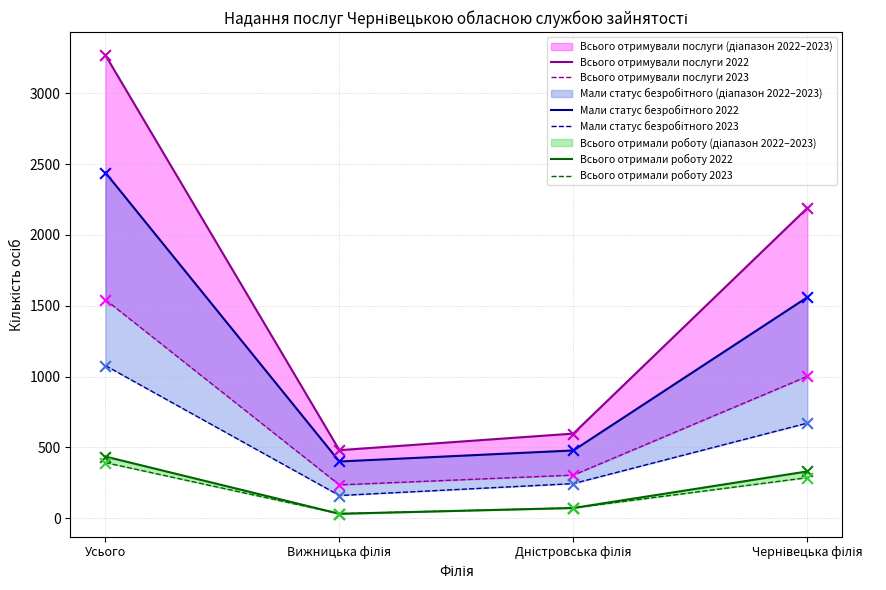

What are all the series names shown in the legend?

Всього отримували послуги 2022, Всього отримували послуги 2023, Мали статус безробітного 2022, Мали статус безробітного 2023, Всього отримали роботу 2022, Всього отримали роботу 2023